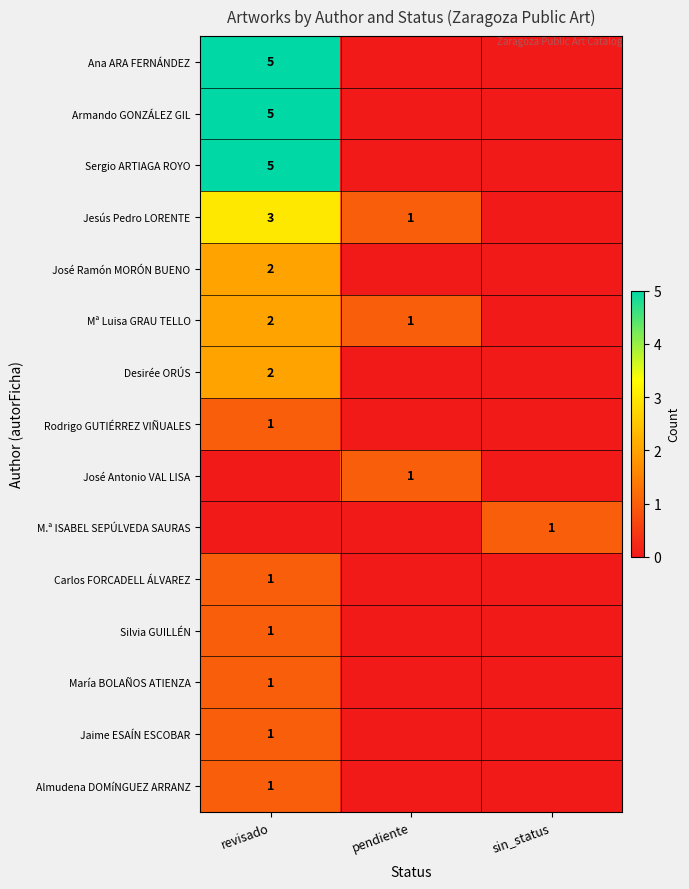

The Almudena DOMíNGUEZ ARRANZ series shows 0 at revisado. True or false?

False